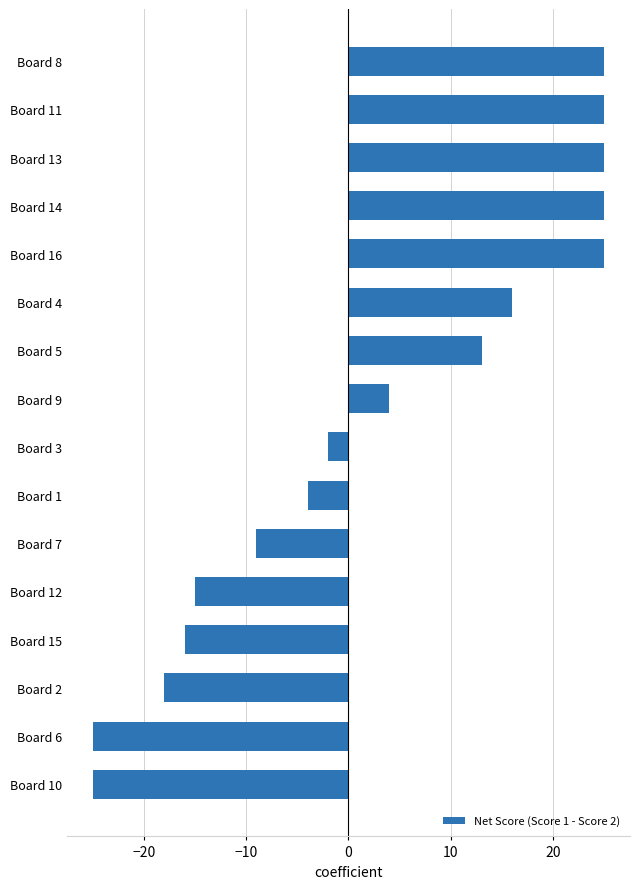

The value at Board 9 is 7. True or false?

False